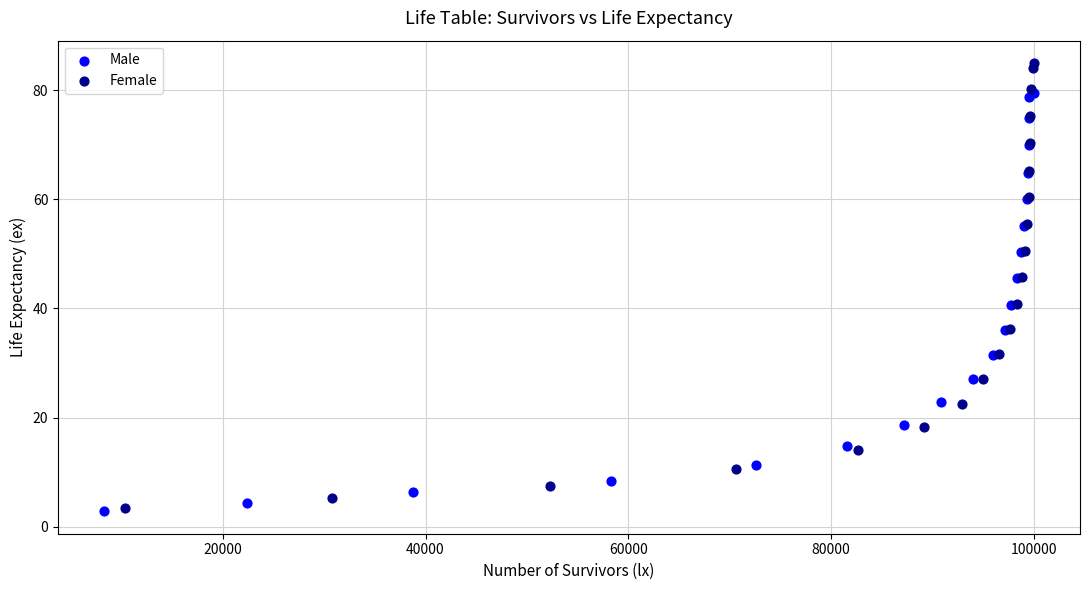

Which series contains the highest Y value?

Female